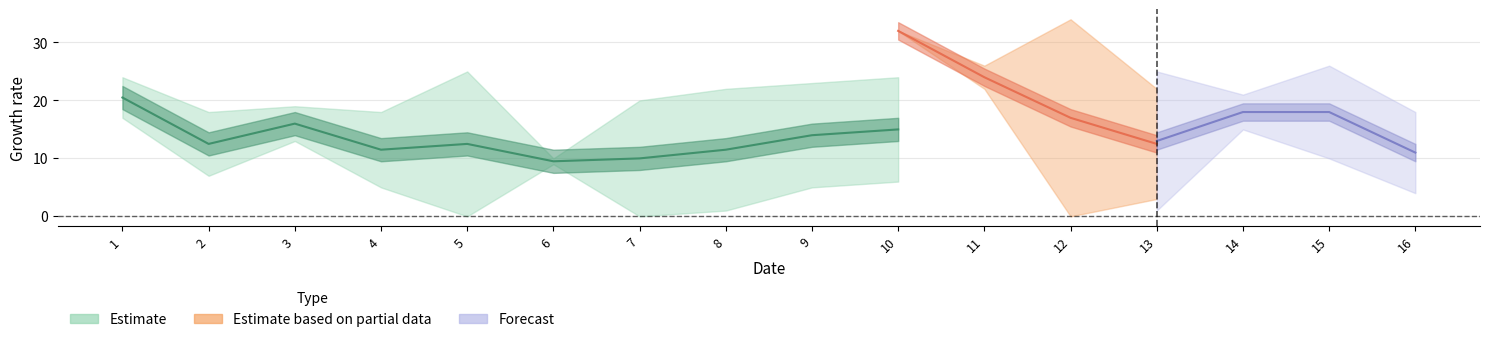

Which has a higher value, 13 or 2?

2